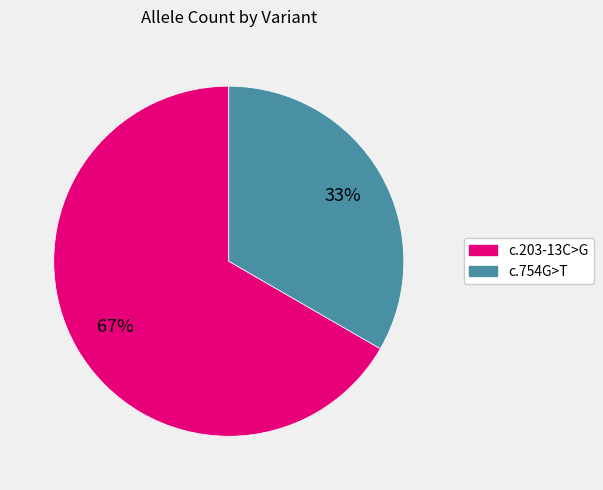

Is there any slice that represents more than half of the pie?

Yes